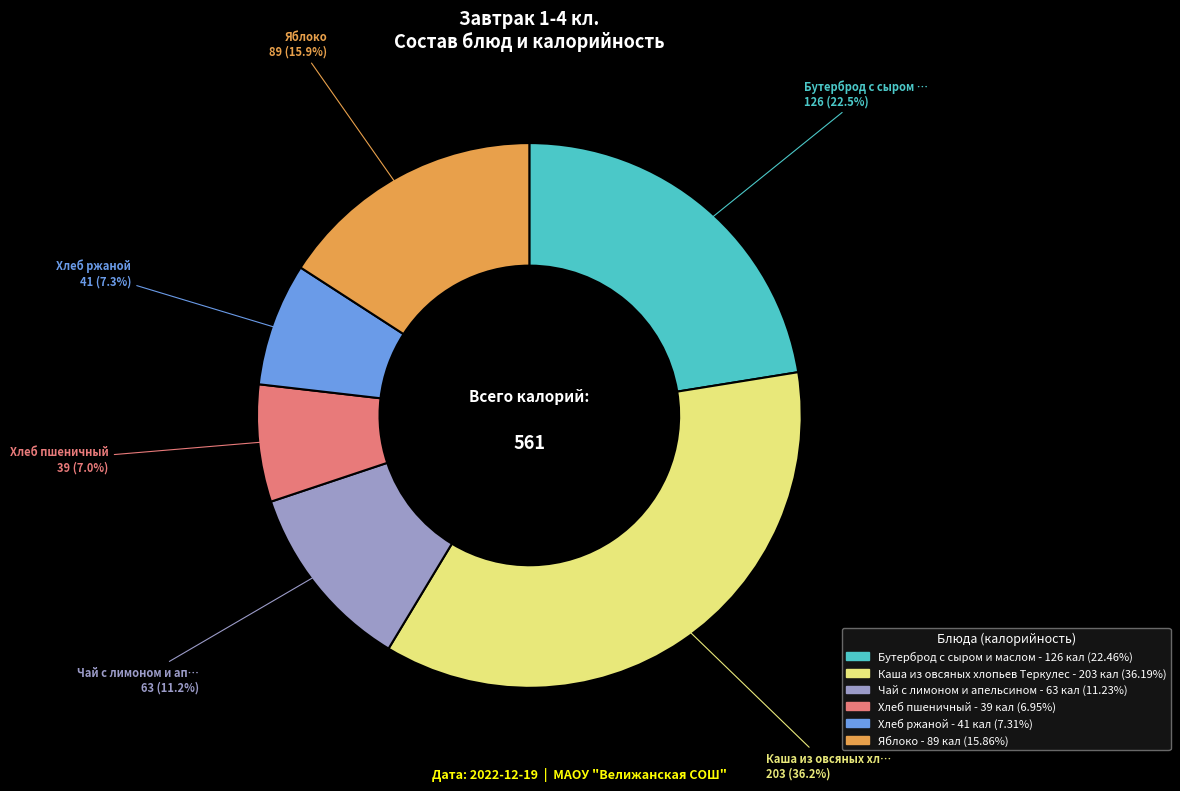

The Каша из овсяных хлопьев Теркулес slice represents 26% of the pie. True or false?

False